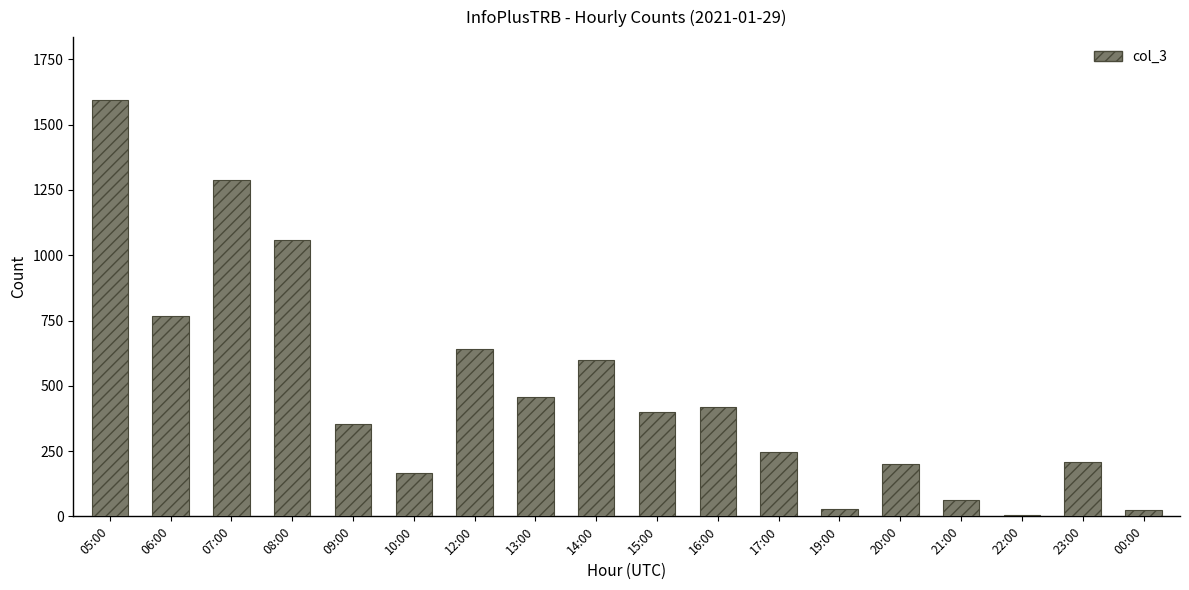

Approximately how many times larger is the value at 20:00 compared to 09:00?

0.6